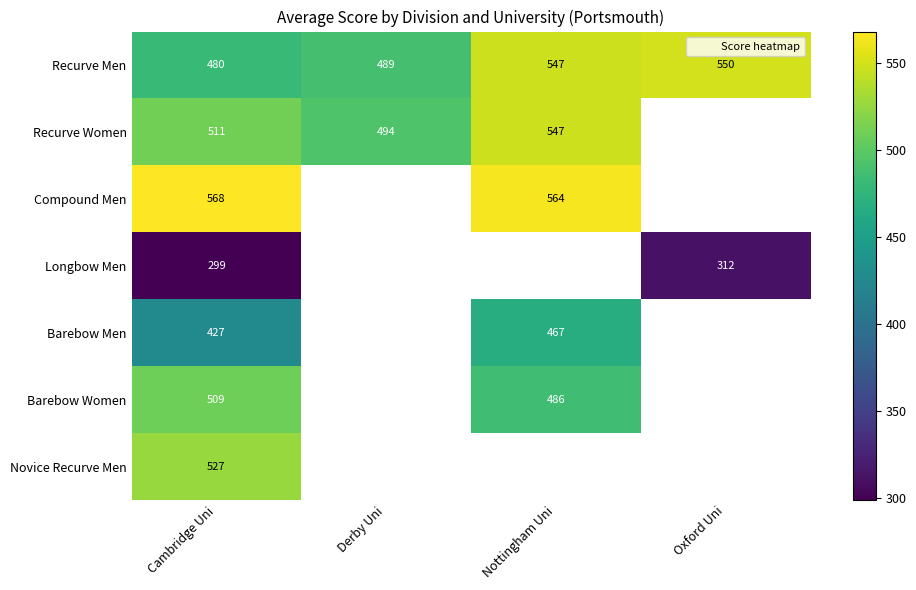

The Compound Men series shows 943.3 at Cambridge Uni. True or false?

False